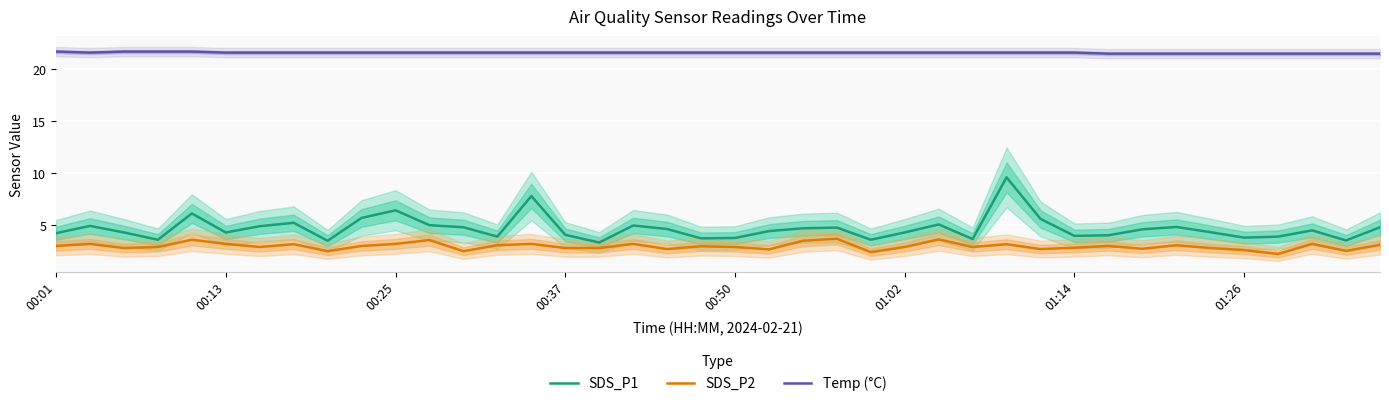

What is the lowest value of the SDS_P2 series?

2.2